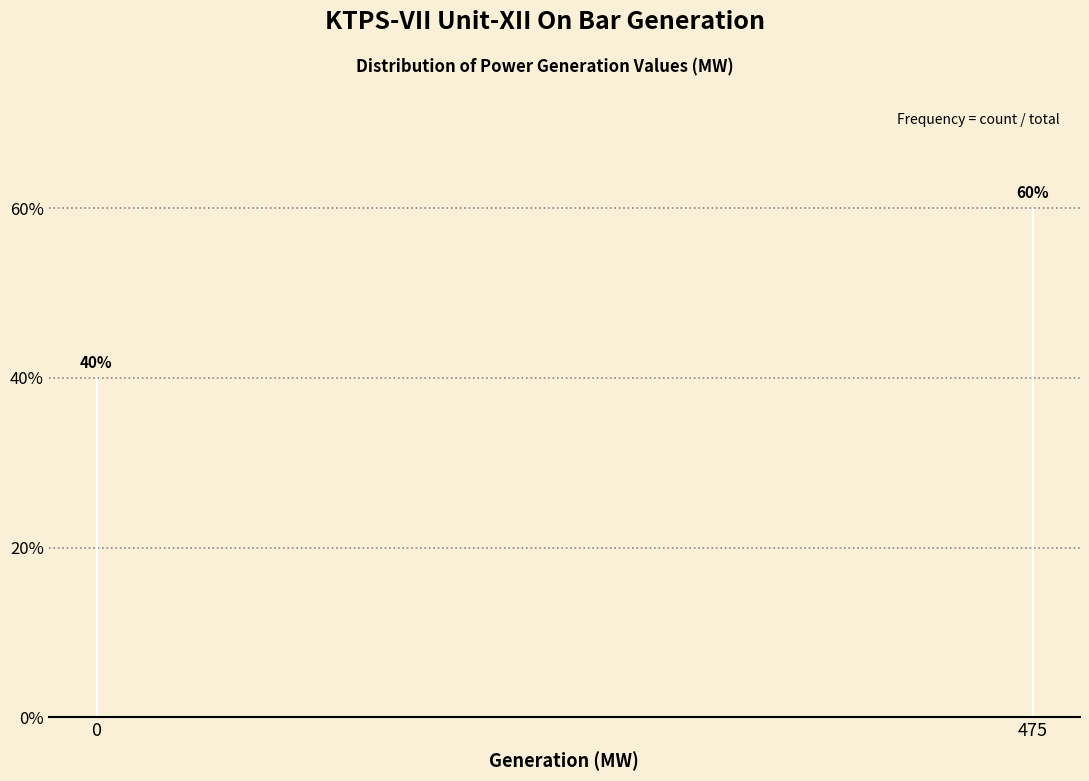

Reading left to right, extract all data points from this chart.

0=40	475=60